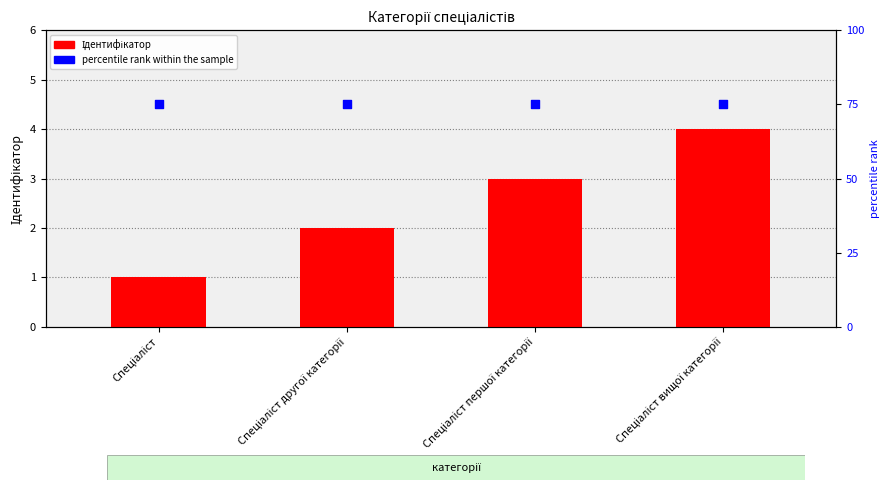

Which series has the widest spread of Y values?

Ідентифікатор